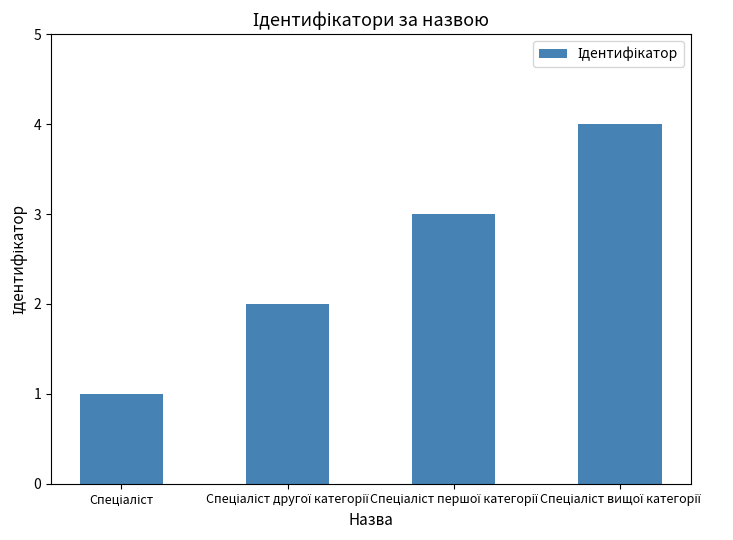

What is the sum of all values?

10